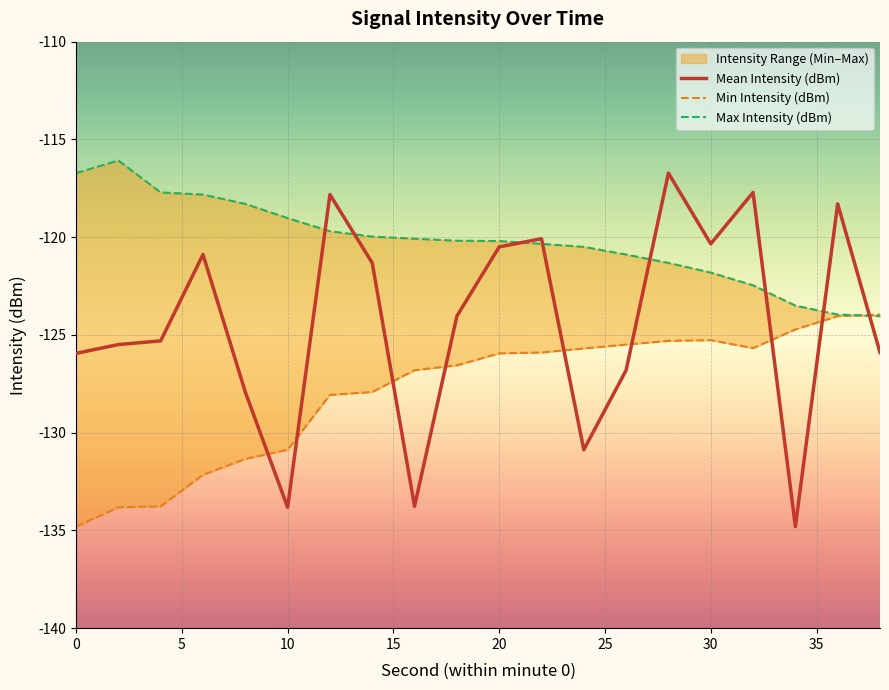

At how many categories does at least one series exceed -134?

20